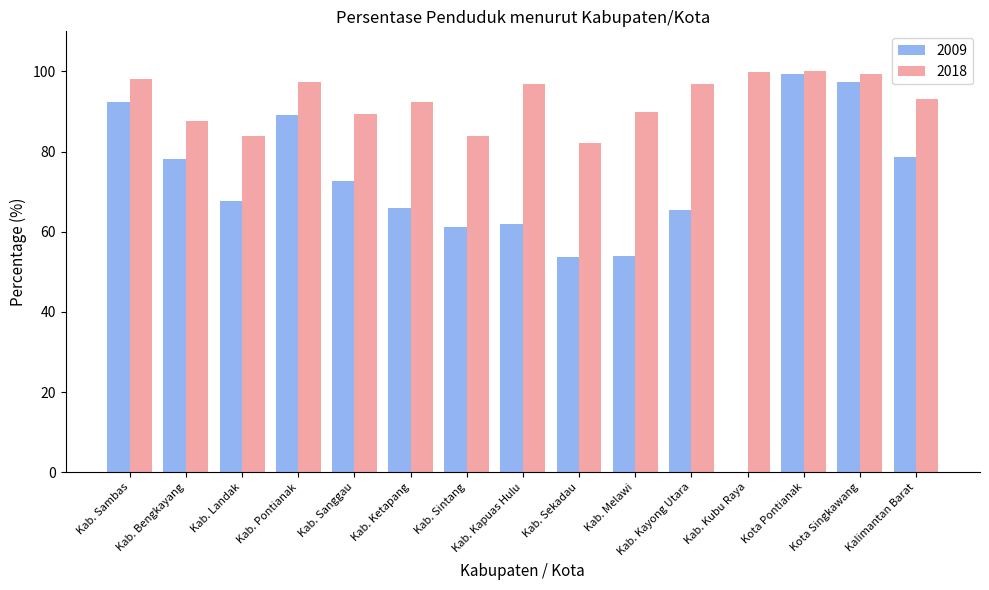

The 2009 series shows 61.1 at Kab. Sintang. True or false?

True